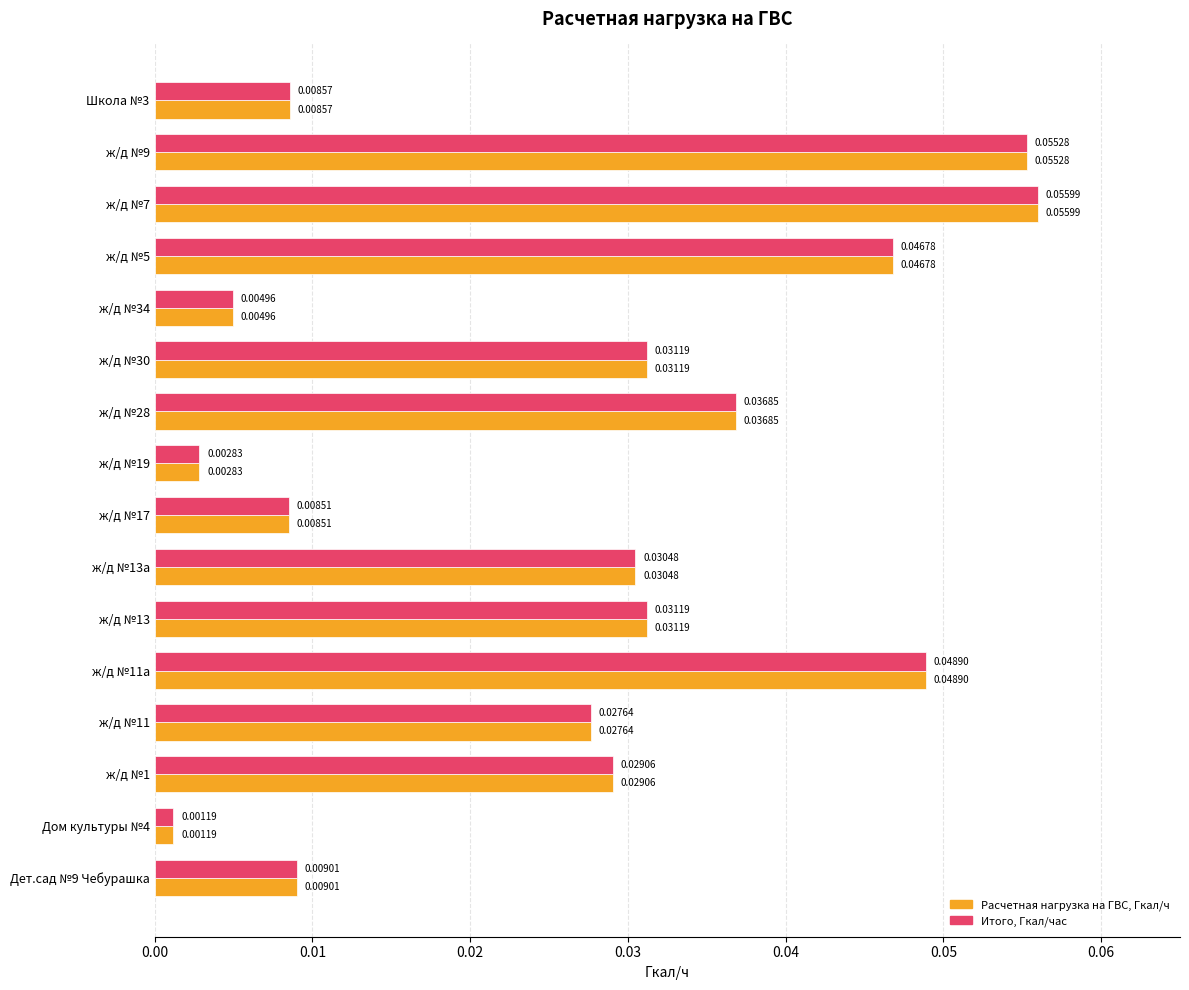

Which category has the highest value across all series?

ж/д №7